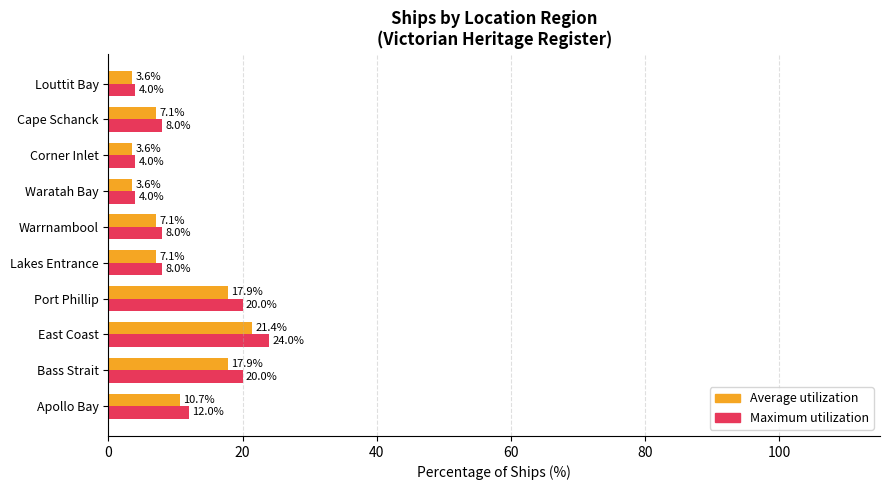

What is the difference between the Average utilization values at Corner Inlet and Port Phillip?

14.3